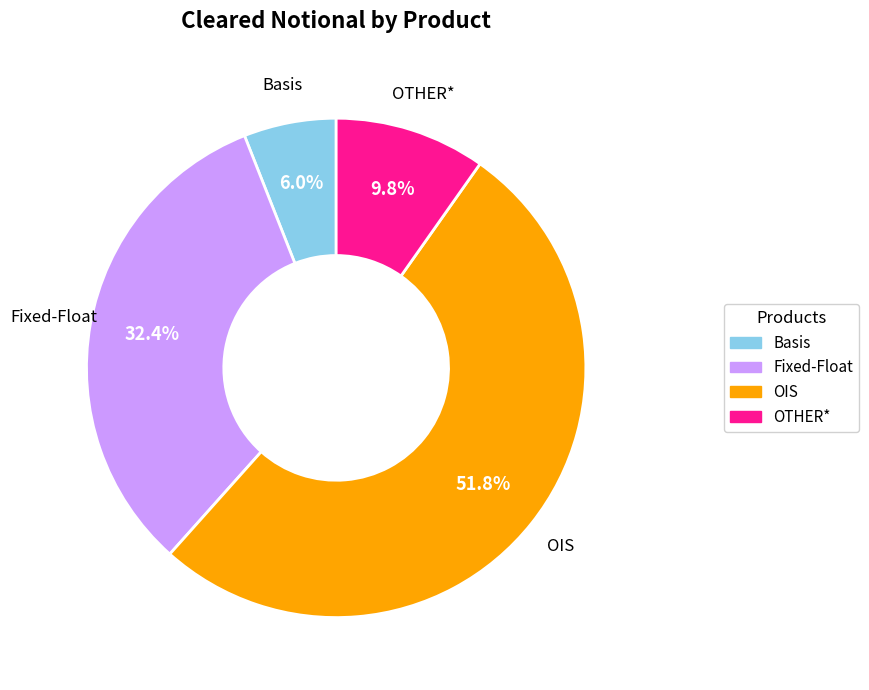

What is the largest slice in the pie chart?

OIS